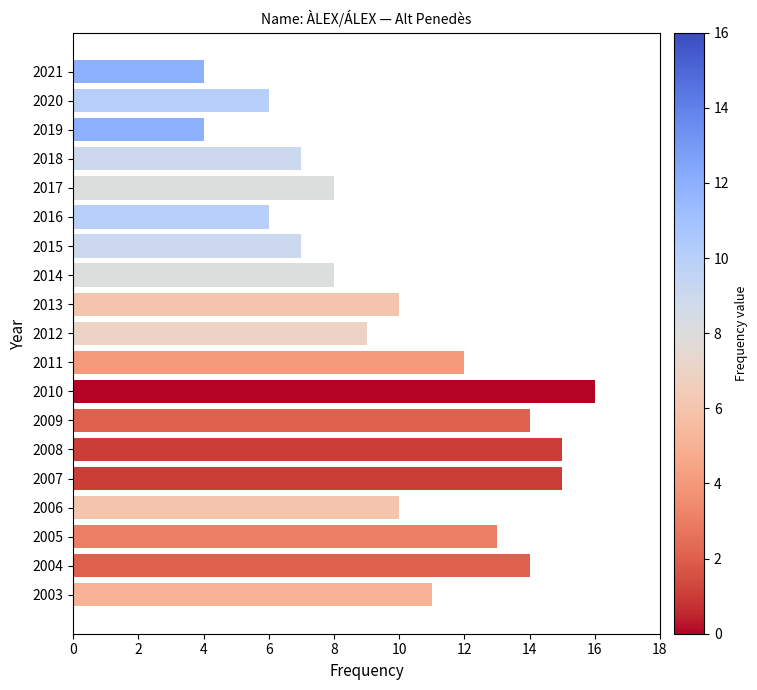

Are the bars grouped side by side (vs. stacked)?

No